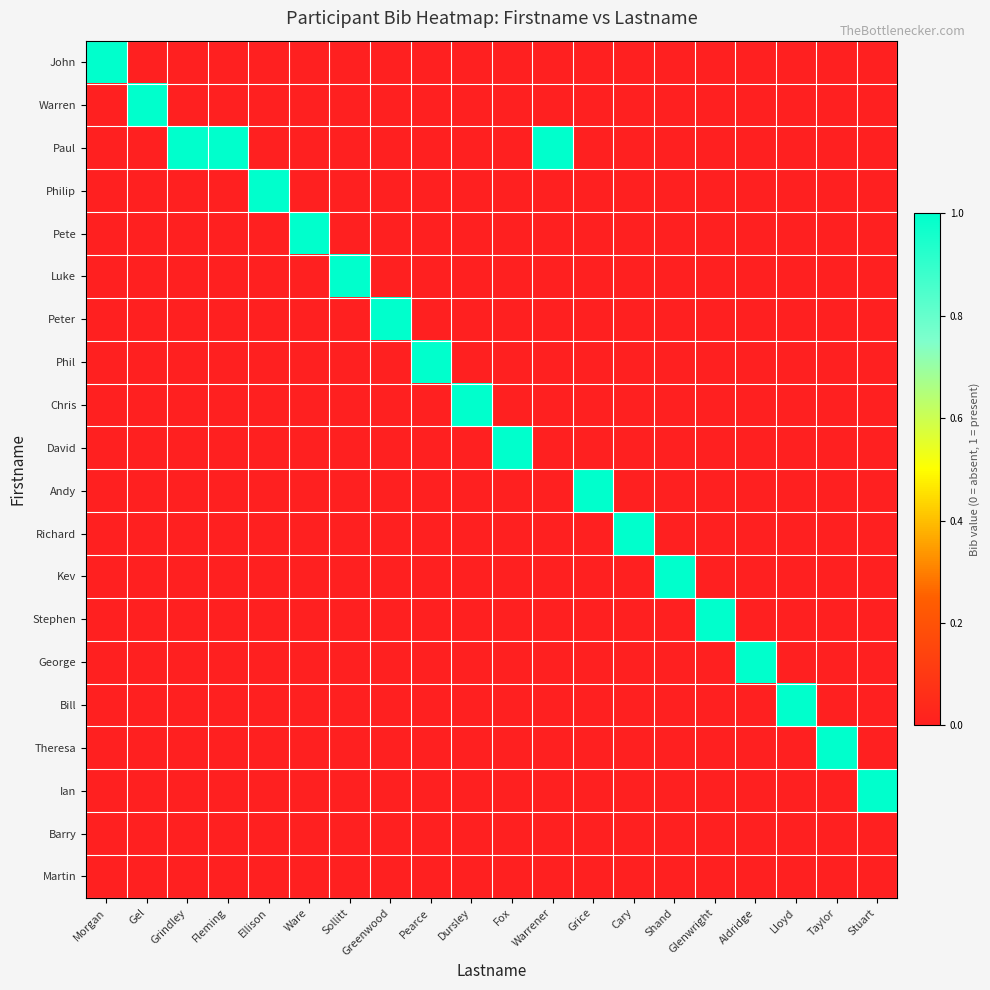

Reading right to left, what are all the values shown in this chart?

John: Stuart=0	Taylor=0	Lloyd=0	Aldridge=0	Glenwright=0	Shand=0	Cary=0	Grice=0	Warrener=0	Fox=0	Dursley=0	Pearce=0	Greenwood=0	Sollitt=0	Ware=0	Ellison=0	Fleming=0	Grindley=0	Gel=0	Morgan=1
Warren: Stuart=0	Taylor=0	Lloyd=0	Aldridge=0	Glenwright=0	Shand=0	Cary=0	Grice=0	Warrener=0	Fox=0	Dursley=0	Pearce=0	Greenwood=0	Sollitt=0	Ware=0	Ellison=0	Fleming=0	Grindley=0	Gel=1	Morgan=0
Paul: Stuart=0	Taylor=0	Lloyd=0	Aldridge=0	Glenwright=0	Shand=0	Cary=0	Grice=0	Warrener=1	Fox=0	Dursley=0	Pearce=0	Greenwood=0	Sollitt=0	Ware=0	Ellison=0	Fleming=1	Grindley=1	Gel=0	Morgan=0
Philip: Stuart=0	Taylor=0	Lloyd=0	Aldridge=0	Glenwright=0	Shand=0	Cary=0	Grice=0	Warrener=0	Fox=0	Dursley=0	Pearce=0	Greenwood=0	Sollitt=0	Ware=0	Ellison=1	Fleming=0	Grindley=0	Gel=0	Morgan=0
Pete: Stuart=0	Taylor=0	Lloyd=0	Aldridge=0	Glenwright=0	Shand=0	Cary=0	Grice=0	Warrener=0	Fox=0	Dursley=0	Pearce=0	Greenwood=0	Sollitt=0	Ware=1	Ellison=0	Fleming=0	Grindley=0	Gel=0	Morgan=0
Luke: Stuart=0	Taylor=0	Lloyd=0	Aldridge=0	Glenwright=0	Shand=0	Cary=0	Grice=0	Warrener=0	Fox=0	Dursley=0	Pearce=0	Greenwood=0	Sollitt=1	Ware=0	Ellison=0	Fleming=0	Grindley=0	Gel=0	Morgan=0
Peter: Stuart=0	Taylor=0	Lloyd=0	Aldridge=0	Glenwright=0	Shand=0	Cary=0	Grice=0	Warrener=0	Fox=0	Dursley=0	Pearce=0	Greenwood=1	Sollitt=0	Ware=0	Ellison=0	Fleming=0	Grindley=0	Gel=0	Morgan=0
Phil: Stuart=0	Taylor=0	Lloyd=0	Aldridge=0	Glenwright=0	Shand=0	Cary=0	Grice=0	Warrener=0	Fox=0	Dursley=0	Pearce=1	Greenwood=0	Sollitt=0	Ware=0	Ellison=0	Fleming=0	Grindley=0	Gel=0	Morgan=0
Chris: Stuart=0	Taylor=0	Lloyd=0	Aldridge=0	Glenwright=0	Shand=0	Cary=0	Grice=0	Warrener=0	Fox=0	Dursley=1	Pearce=0	Greenwood=0	Sollitt=0	Ware=0	Ellison=0	Fleming=0	Grindley=0	Gel=0	Morgan=0
David: Stuart=0	Taylor=0	Lloyd=0	Aldridge=0	Glenwright=0	Shand=0	Cary=0	Grice=0	Warrener=0	Fox=1	Dursley=0	Pearce=0	Greenwood=0	Sollitt=0	Ware=0	Ellison=0	Fleming=0	Grindley=0	Gel=0	Morgan=0
Andy: Stuart=0	Taylor=0	Lloyd=0	Aldridge=0	Glenwright=0	Shand=0	Cary=0	Grice=1	Warrener=0	Fox=0	Dursley=0	Pearce=0	Greenwood=0	Sollitt=0	Ware=0	Ellison=0	Fleming=0	Grindley=0	Gel=0	Morgan=0
Richard: Stuart=0	Taylor=0	Lloyd=0	Aldridge=0	Glenwright=0	Shand=0	Cary=1	Grice=0	Warrener=0	Fox=0	Dursley=0	Pearce=0	Greenwood=0	Sollitt=0	Ware=0	Ellison=0	Fleming=0	Grindley=0	Gel=0	Morgan=0
Kev: Stuart=0	Taylor=0	Lloyd=0	Aldridge=0	Glenwright=0	Shand=1	Cary=0	Grice=0	Warrener=0	Fox=0	Dursley=0	Pearce=0	Greenwood=0	Sollitt=0	Ware=0	Ellison=0	Fleming=0	Grindley=0	Gel=0	Morgan=0
Stephen: Stuart=0	Taylor=0	Lloyd=0	Aldridge=0	Glenwright=1	Shand=0	Cary=0	Grice=0	Warrener=0	Fox=0	Dursley=0	Pearce=0	Greenwood=0	Sollitt=0	Ware=0	Ellison=0	Fleming=0	Grindley=0	Gel=0	Morgan=0
George: Stuart=0	Taylor=0	Lloyd=0	Aldridge=1	Glenwright=0	Shand=0	Cary=0	Grice=0	Warrener=0	Fox=0	Dursley=0	Pearce=0	Greenwood=0	Sollitt=0	Ware=0	Ellison=0	Fleming=0	Grindley=0	Gel=0	Morgan=0
Bill: Stuart=0	Taylor=0	Lloyd=1	Aldridge=0	Glenwright=0	Shand=0	Cary=0	Grice=0	Warrener=0	Fox=0	Dursley=0	Pearce=0	Greenwood=0	Sollitt=0	Ware=0	Ellison=0	Fleming=0	Grindley=0	Gel=0	Morgan=0
Theresa: Stuart=0	Taylor=1	Lloyd=0	Aldridge=0	Glenwright=0	Shand=0	Cary=0	Grice=0	Warrener=0	Fox=0	Dursley=0	Pearce=0	Greenwood=0	Sollitt=0	Ware=0	Ellison=0	Fleming=0	Grindley=0	Gel=0	Morgan=0
Ian: Stuart=1	Taylor=0	Lloyd=0	Aldridge=0	Glenwright=0	Shand=0	Cary=0	Grice=0	Warrener=0	Fox=0	Dursley=0	Pearce=0	Greenwood=0	Sollitt=0	Ware=0	Ellison=0	Fleming=0	Grindley=0	Gel=0	Morgan=0
Barry: Stuart=0	Taylor=0	Lloyd=0	Aldridge=0	Glenwright=0	Shand=0	Cary=0	Grice=0	Warrener=0	Fox=0	Dursley=0	Pearce=0	Greenwood=0	Sollitt=0	Ware=0	Ellison=0	Fleming=0	Grindley=0	Gel=0	Morgan=0
Martin: Stuart=0	Taylor=0	Lloyd=0	Aldridge=0	Glenwright=0	Shand=0	Cary=0	Grice=0	Warrener=0	Fox=0	Dursley=0	Pearce=0	Greenwood=0	Sollitt=0	Ware=0	Ellison=0	Fleming=0	Grindley=0	Gel=0	Morgan=0